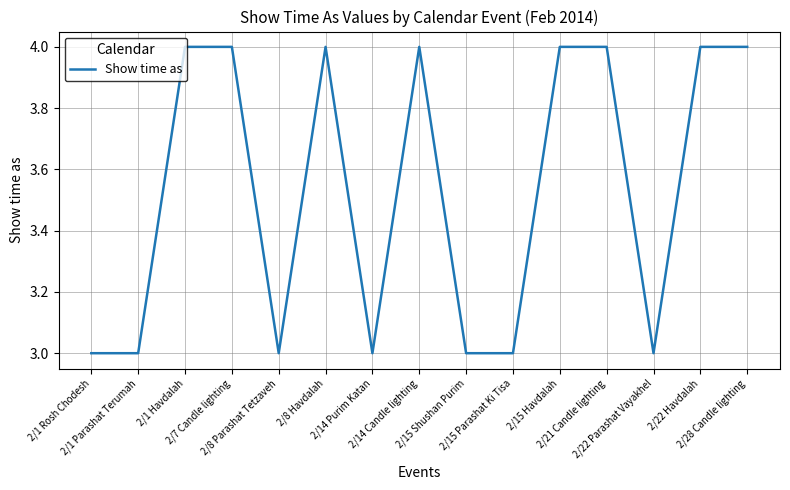

What is the difference between the second highest and minimum values?

1